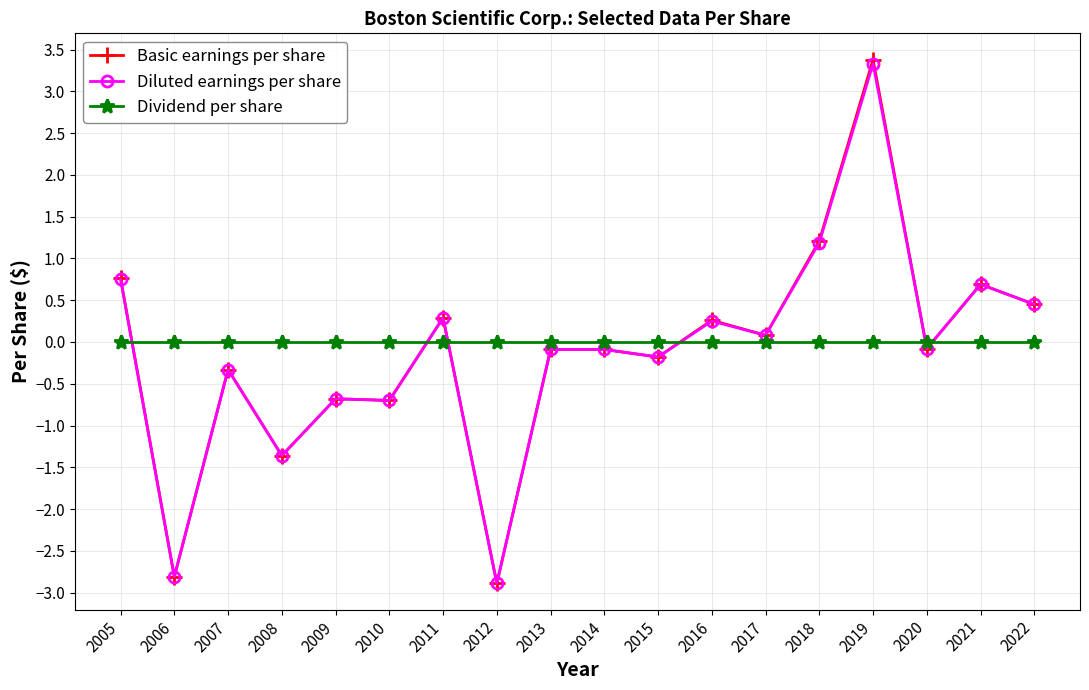

True or false: Dividend per share and Basic earnings per share cross at least once.

True